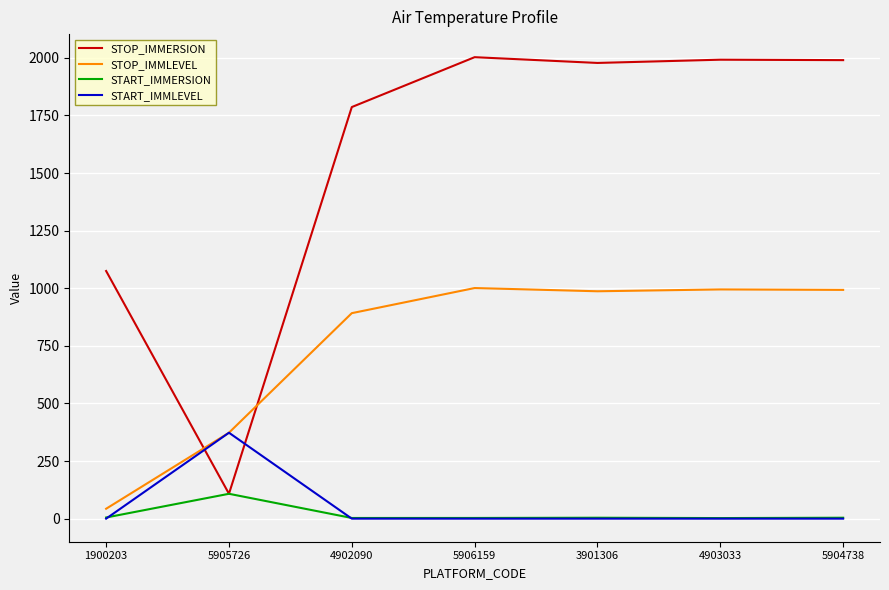

Which series has the widest spread of values?

STOP_IMMERSION